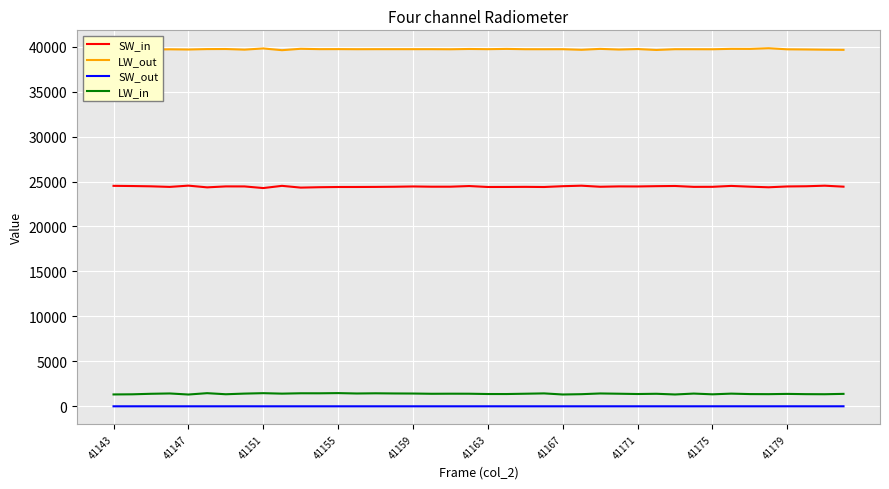

What is the highest value of the SW_in series?

24542